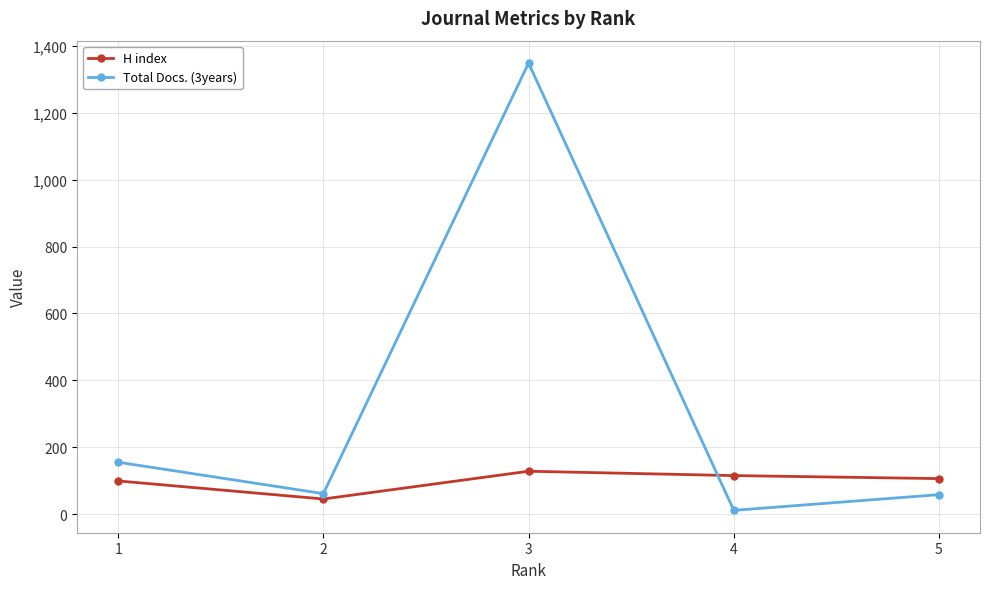

What is the difference between the Total Docs. (3years) values at 1 and 5?

97